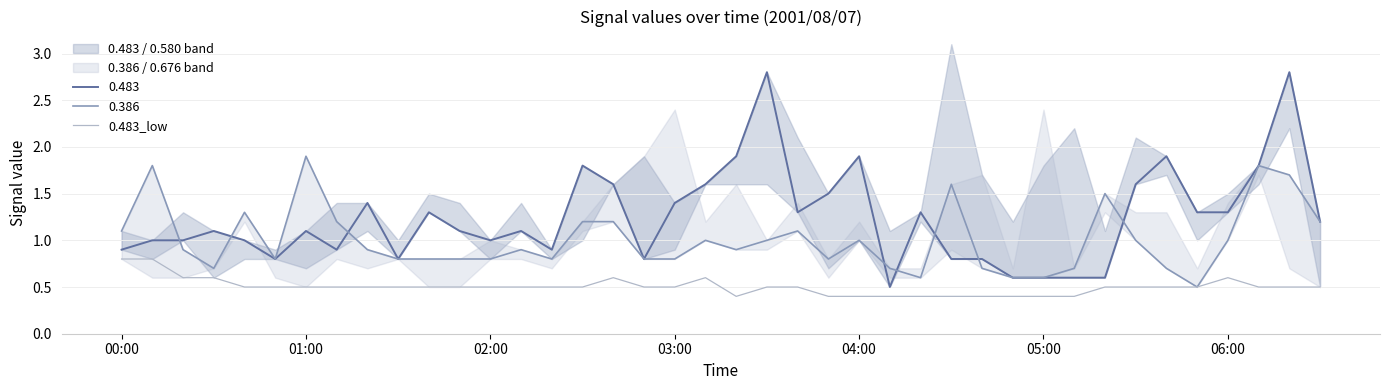

Is it true that 0.483_low equals 0.7 at 01:00?

False